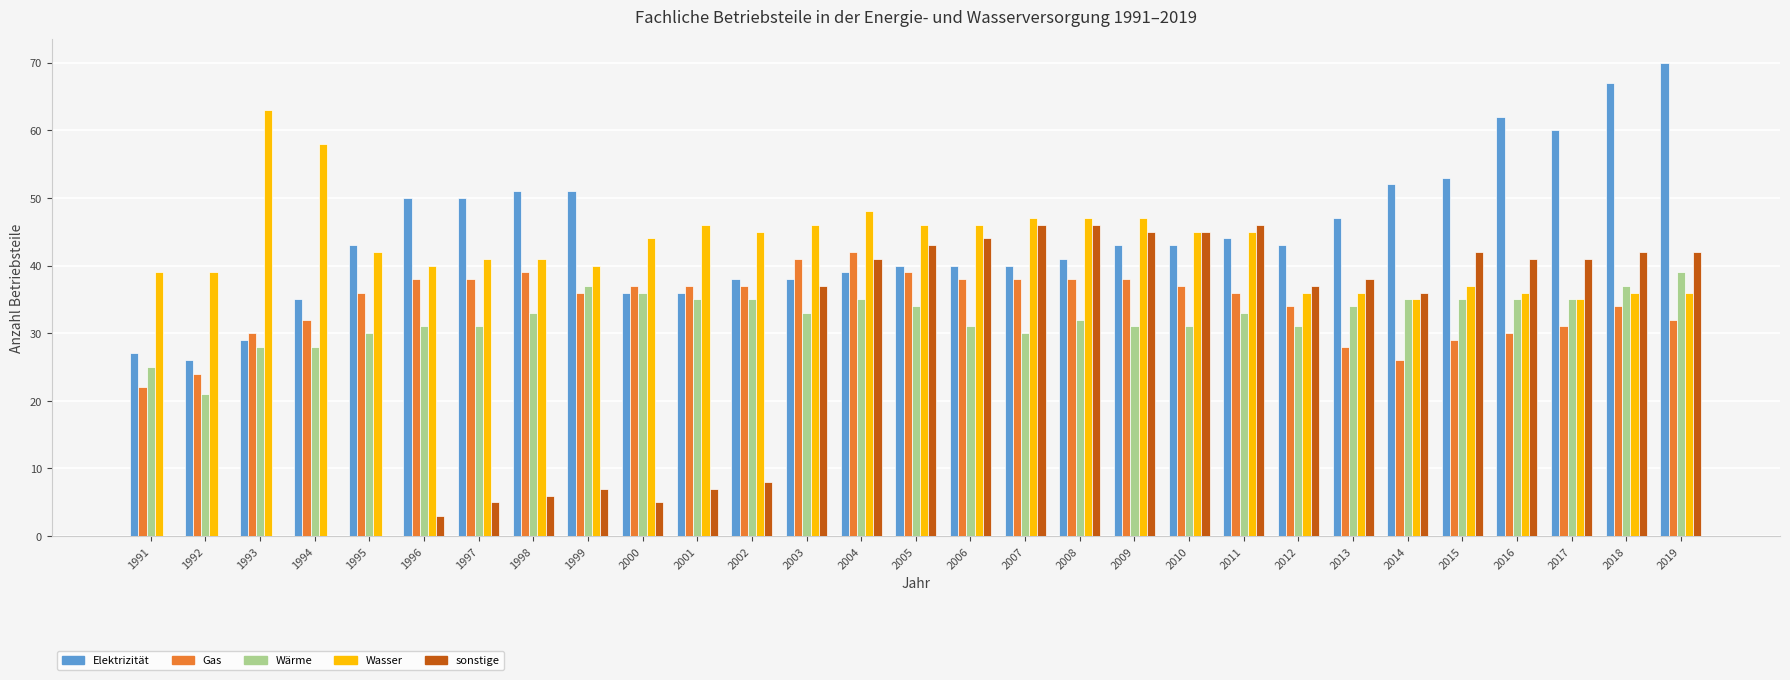

The Wärme series shows 37 at 1999. True or false?

True